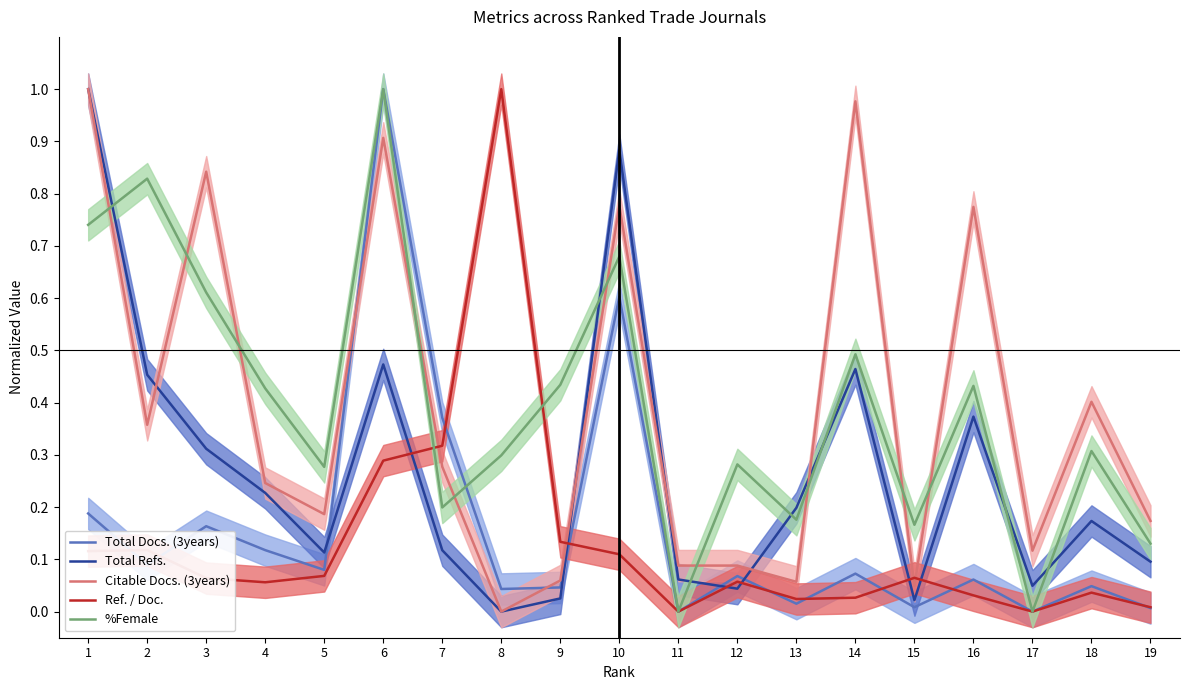

At which category does the chart reach its minimum across all series?

11